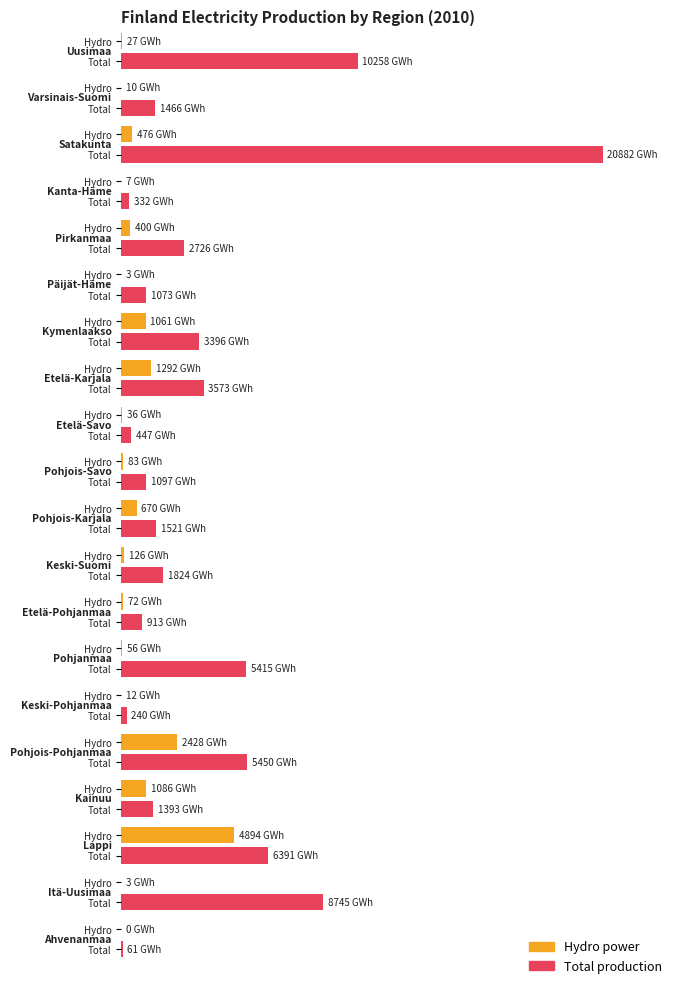

How many values in the Total series exceed 1824?

9